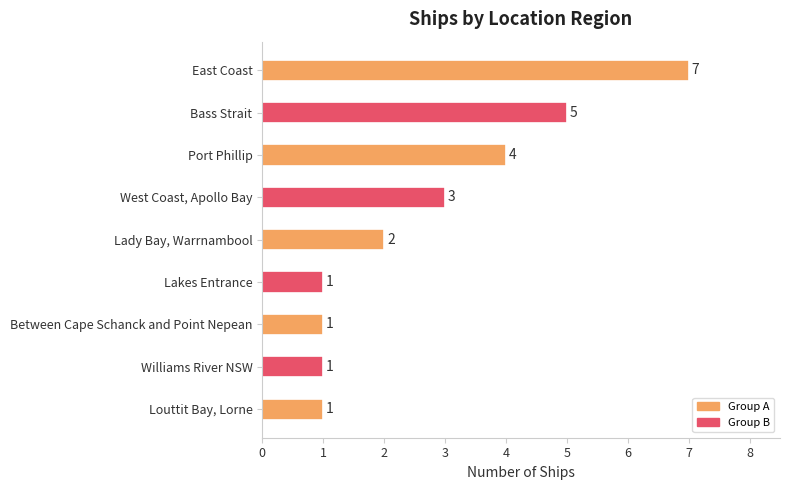

What is the sum of all values?

25